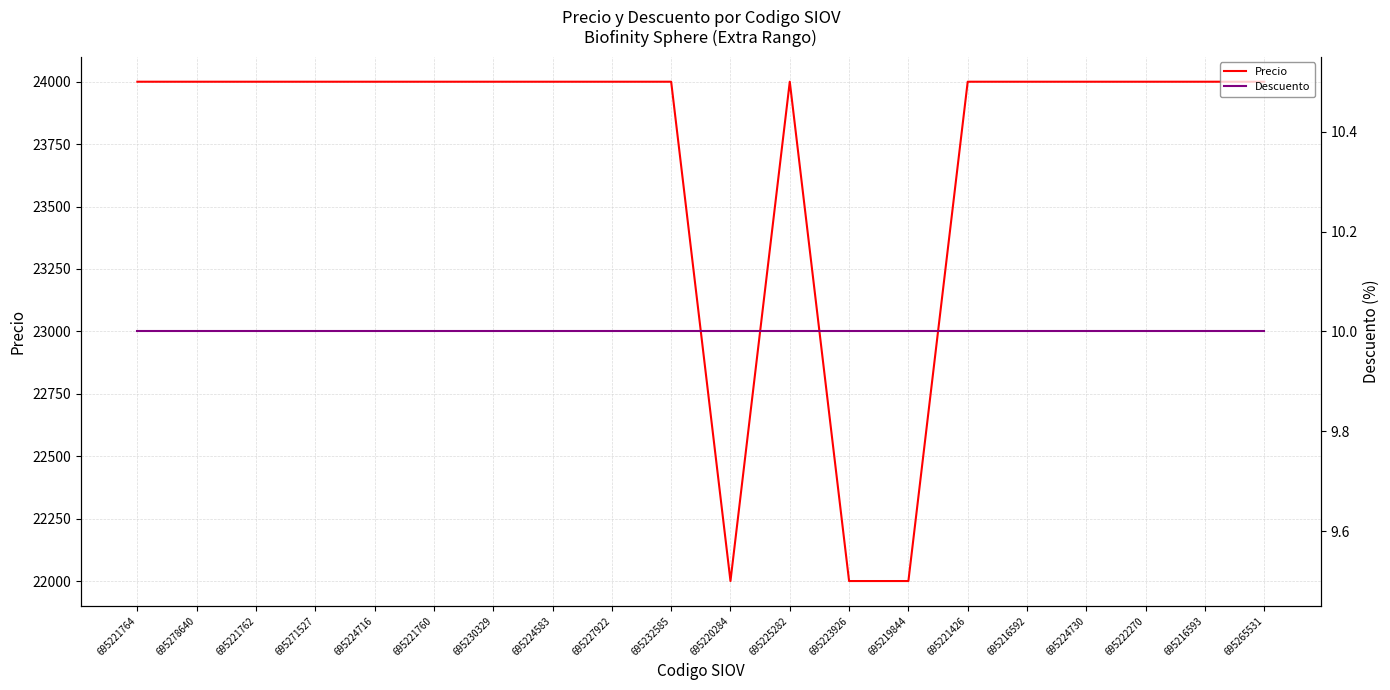

How many series are shown in this chart?

2